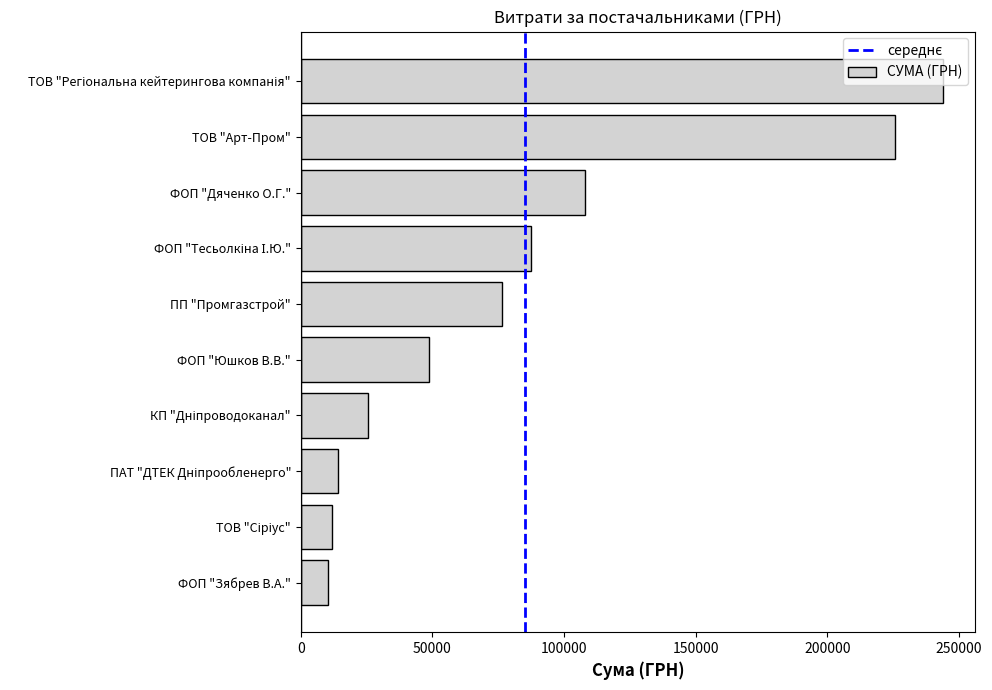

Is it true that the value at ПП "Промгазстрой" is 76271.6?

True